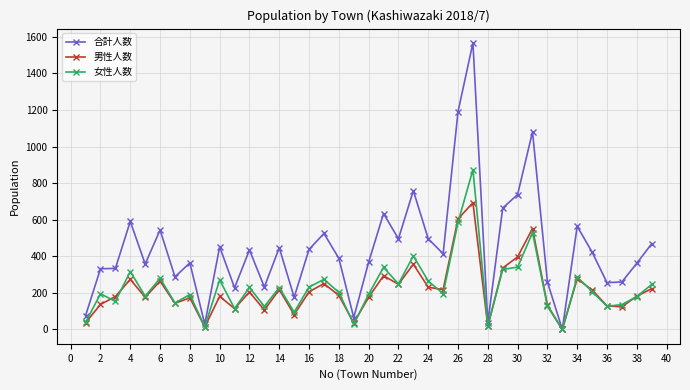

Which series has the largest total across all categories?

合計人数